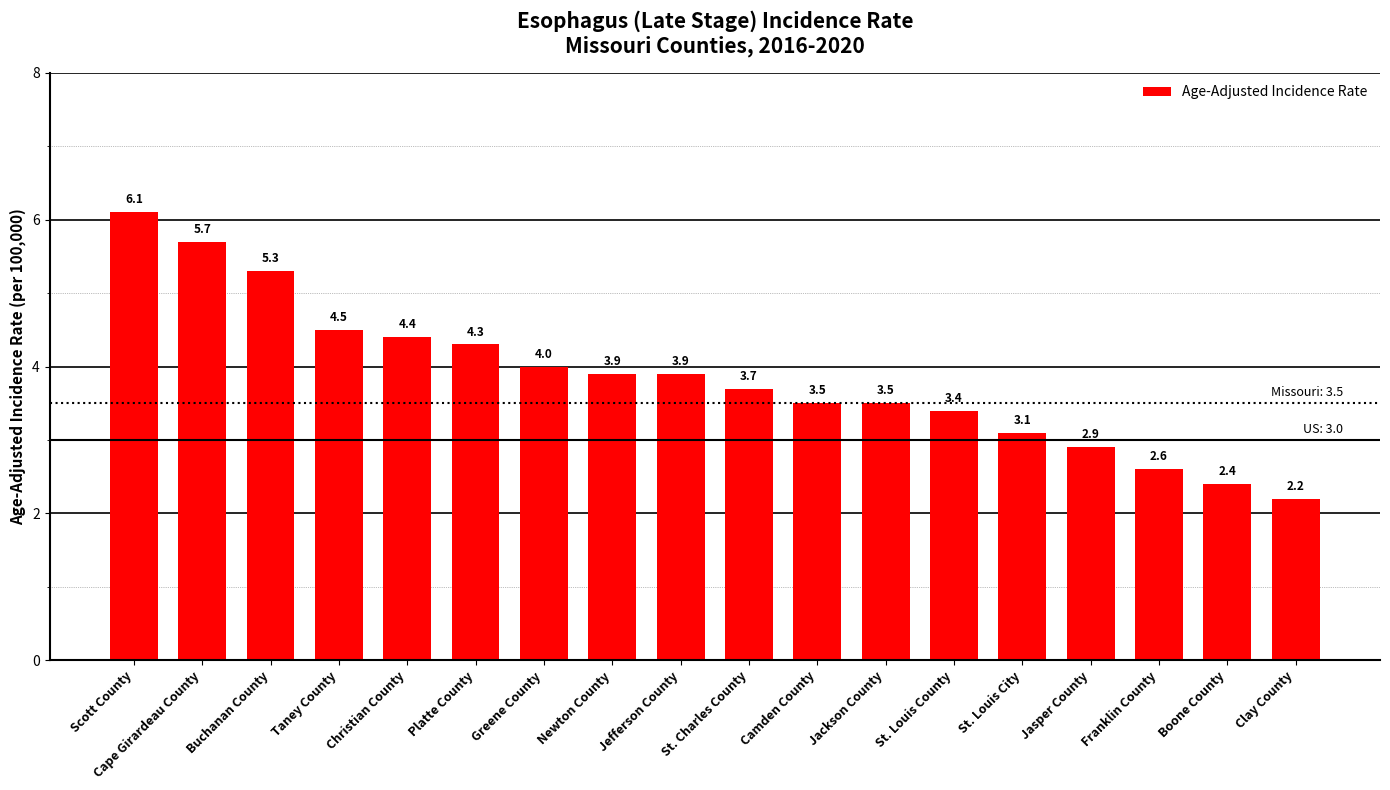

How many distinct data groups are displayed?

1